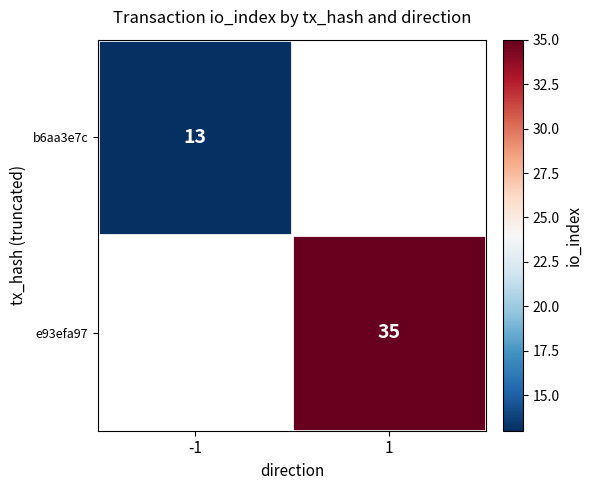

Is the value of e93efa97 at 1 greater than the value of b6aa3e7c at -1?

Yes